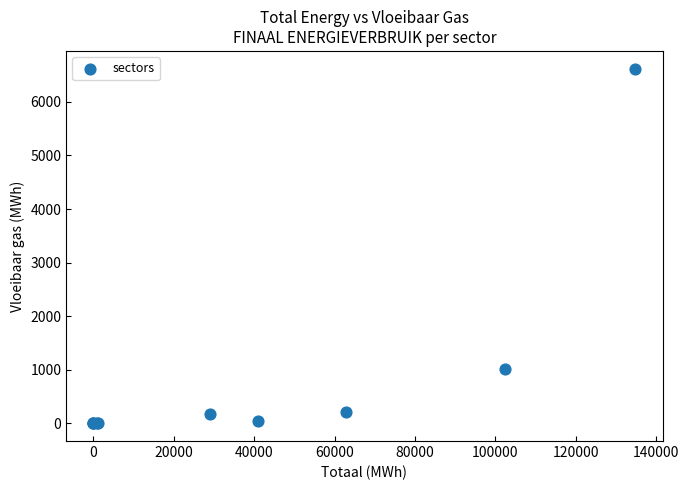

What Y value in the scatter plot is closest to 3310?

1019.5